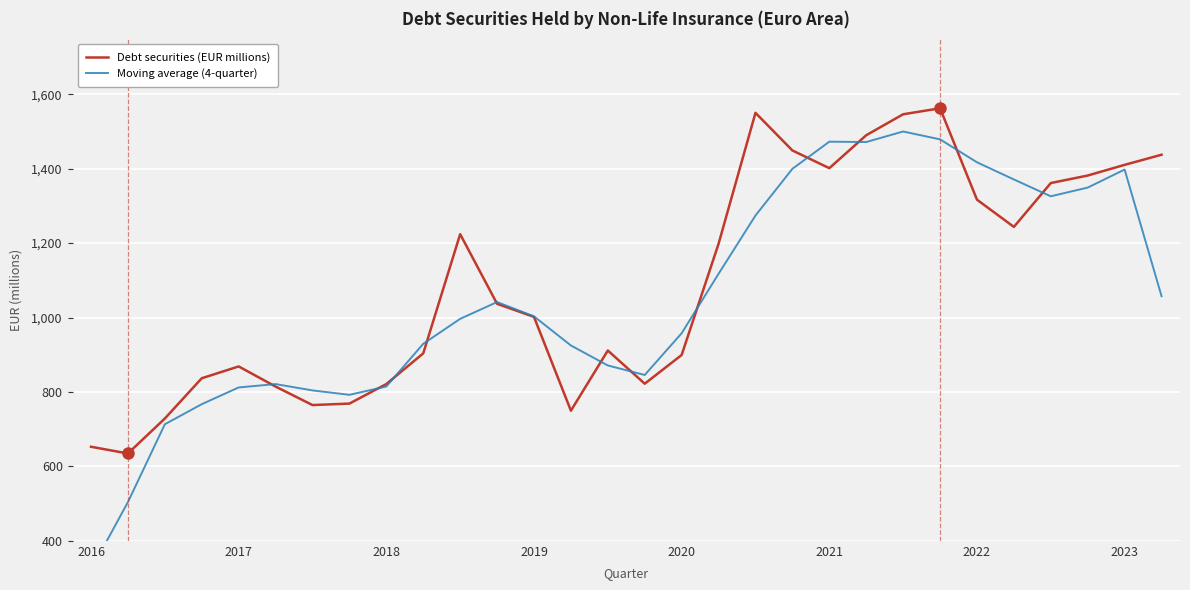

What value does the Debt securities (EUR millions) series have at 22?

1546.2